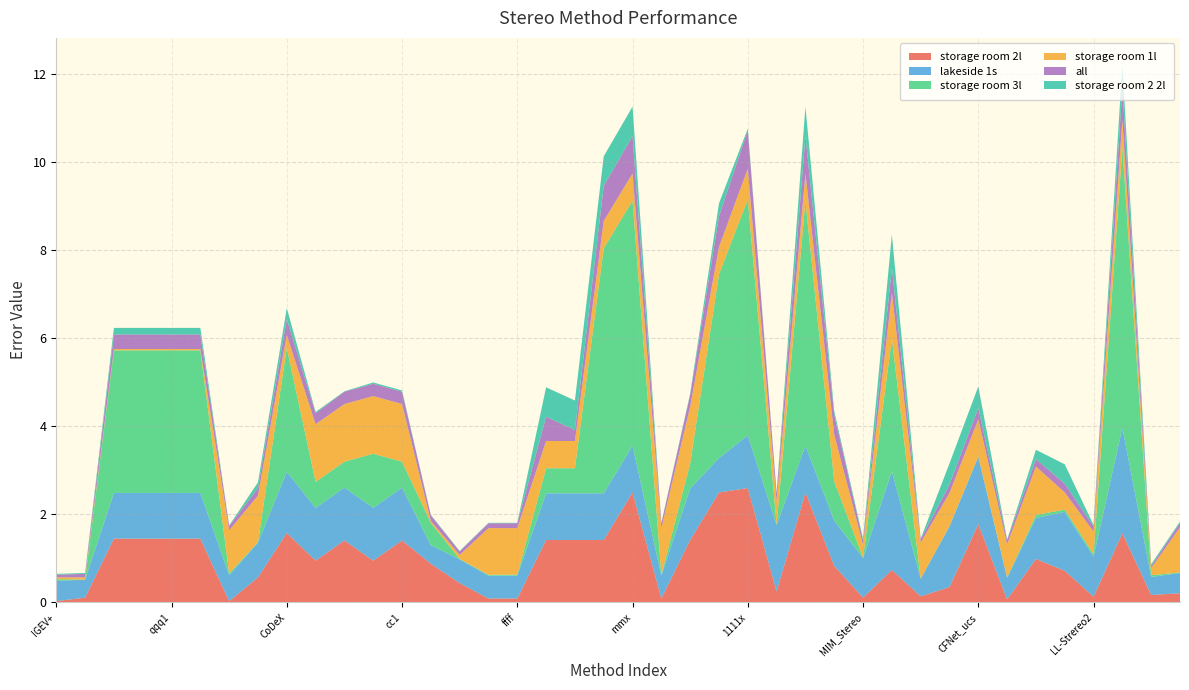

Reading right to left, list all the values displayed in this chart.

storage room 2l: 0.2	0.2	1.6	0.1	0.7	1.0	0.1	1.8	0.3	0.1	0.7	0.1	0.8	2.5	0.2	2.6	2.5	1.4	0.1	2.5	1.4	1.4	1.4	0.1	0.1	0.4	0.9	1.4	0.9	1.4	0.9	1.6	0.6	0.0	1.4	1.4	1.4	1.4	0.1	0.0
lakeside 1s: 0.5	0.4	2.4	0.9	1.3	0.9	0.5	1.5	1.4	0.4	2.2	0.9	1.0	1.1	1.5	1.2	0.8	1.2	0.5	1.1	1.1	1.1	1.1	0.5	0.5	0.5	0.4	1.2	1.2	1.2	1.2	1.4	0.8	0.6	1.0	1.0	1.0	1.0	0.4	0.5
storage room 3l: 0.0	0.0	6.4	0.1	0.1	0.1	0.0	0.0	0.0	0.0	3.0	0.0	0.9	5.6	0.0	5.4	4.2	0.6	0.0	5.6	5.6	0.6	0.6	0.0	0.0	0.0	0.5	0.6	1.2	0.6	0.6	2.8	0.0	0.0	3.2	3.2	3.2	3.2	0.0	0.0
storage room 1l: 1.0	0.2	0.6	0.5	0.4	1.1	0.8	0.8	0.8	0.8	1.0	0.3	1.1	0.6	0.5	0.7	0.6	1.3	1.1	0.6	0.6	0.6	0.6	1.1	1.1	0.1	0.0	1.3	1.3	1.3	1.3	0.3	1.1	1.0	0.0	0.0	0.0	0.0	0.1	0.0
all: 0.1	0.1	0.7	0.1	0.2	0.2	0.1	0.3	0.2	0.1	0.6	0.1	0.5	0.8	0.2	0.9	0.7	0.3	0.1	0.8	0.8	0.2	0.6	0.1	0.1	0.1	0.1	0.3	0.3	0.3	0.2	0.4	0.2	0.1	0.3	0.3	0.3	0.3	0.1	0.1
storage room 2 2l: 0.0	0.0	0.5	0.0	0.4	0.2	0.0	0.5	0.5	0.0	0.8	0.0	0.1	0.7	0.0	0.0	0.3	0.0	0.0	0.7	0.7	0.7	0.7	0.0	0.0	0.0	0.0	0.0	0.0	0.0	0.0	0.2	0.1	0.0	0.1	0.1	0.1	0.1	0.0	0.0